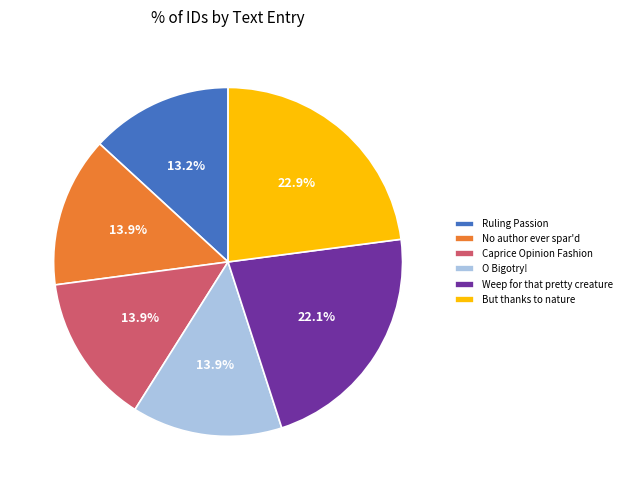

What is the ratio of the value at Weep for that pretty creature to the value at No author ever spar'd?

1.6